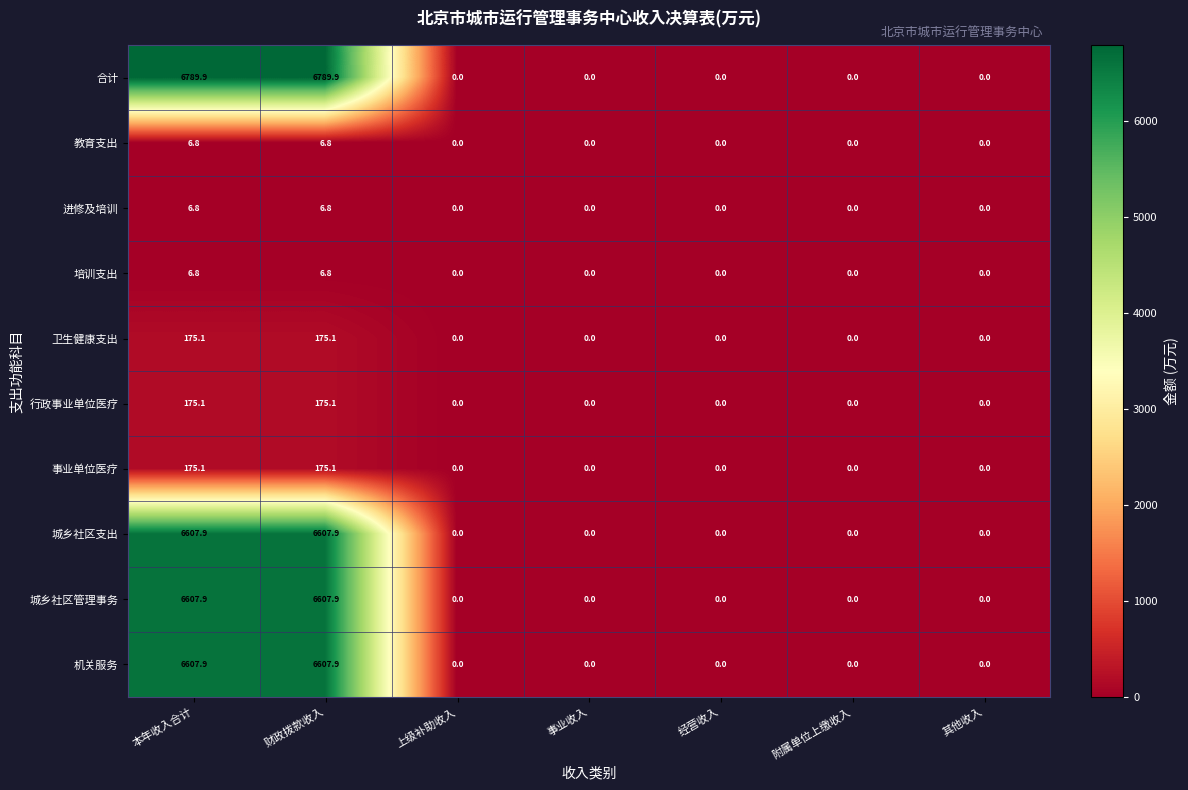

What is the greatest value displayed?

6789.9